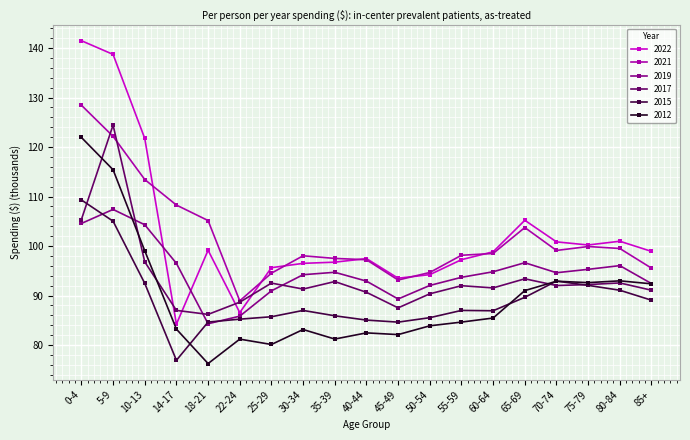

What is the value of the 2012 point at the 7th from the left?

80.1